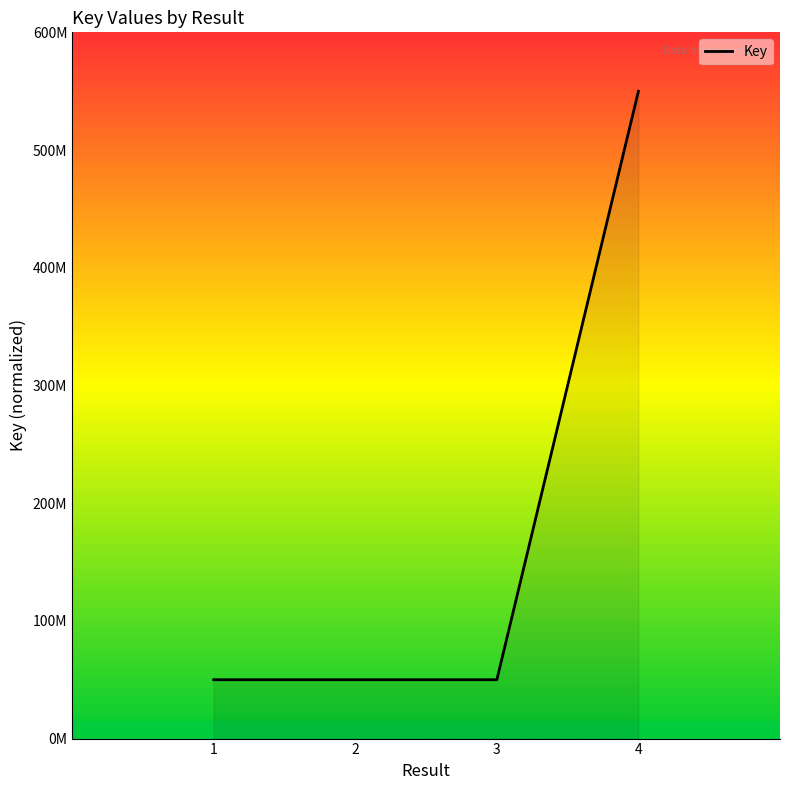

List the labels in order of value, largest first.

4, 2, 3, 1